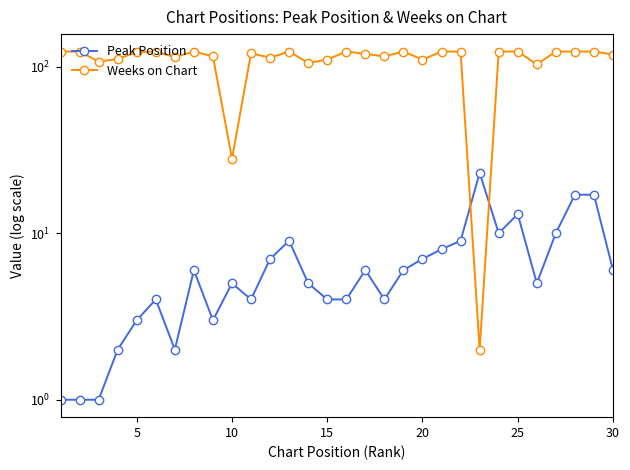

In Weeks on Chart, how many points are lower than both neighbors (excluding endpoints)?

9